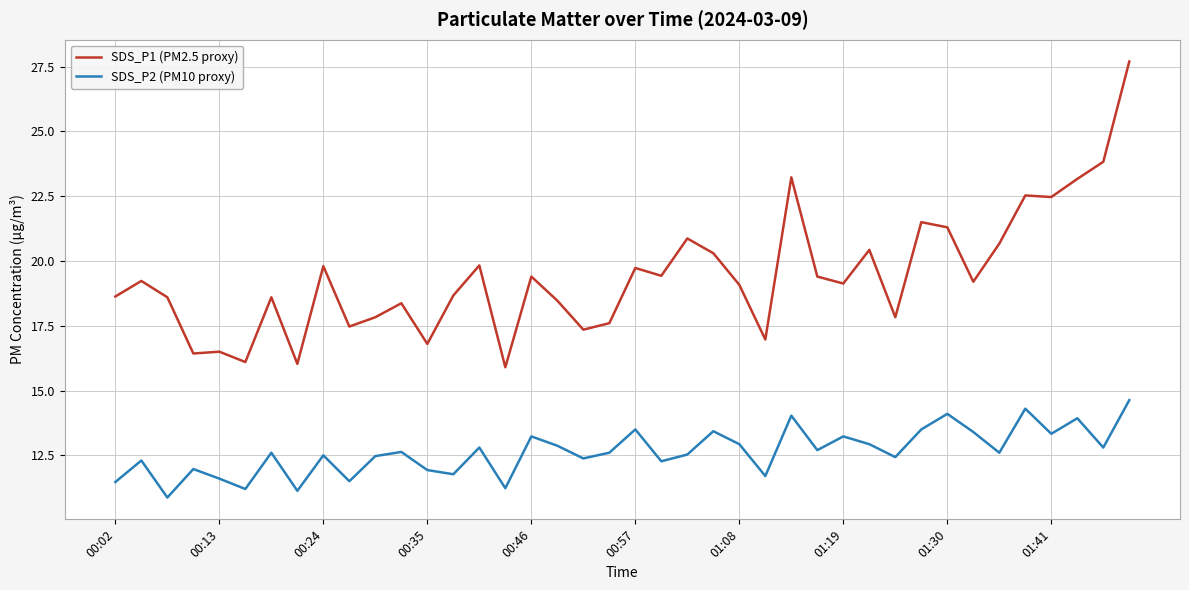

What is the lowest value of the SDS_P2 (PM10 proxy) series?

10.9